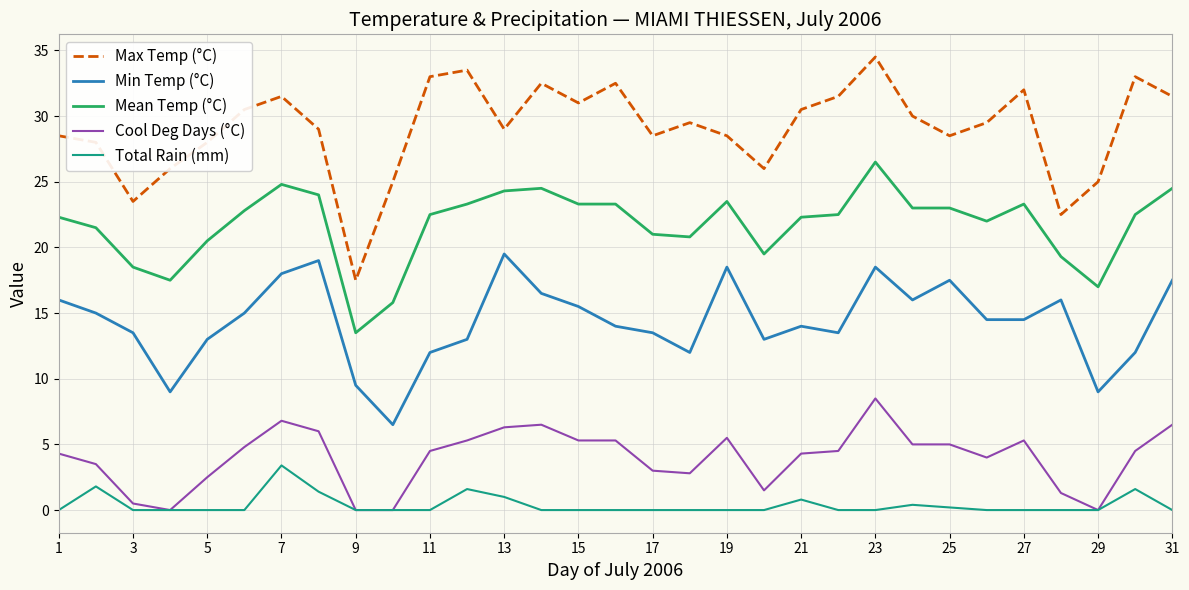

True or false: Cool Deg Days (°C) and Min Temp (°C) cross at least once.

False